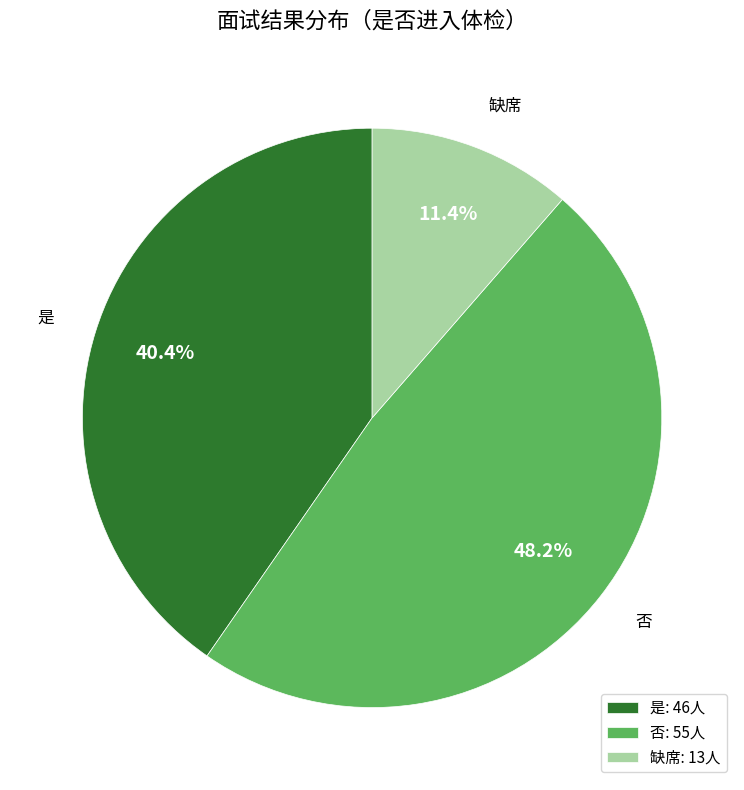

Is there any slice that represents more than half of the pie?

No